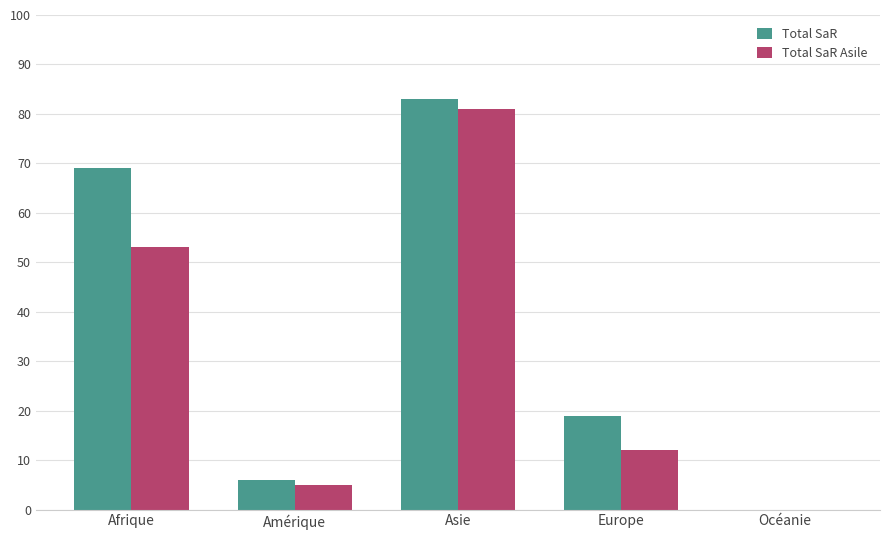

At which category does the chart reach its peak across all series?

Asie